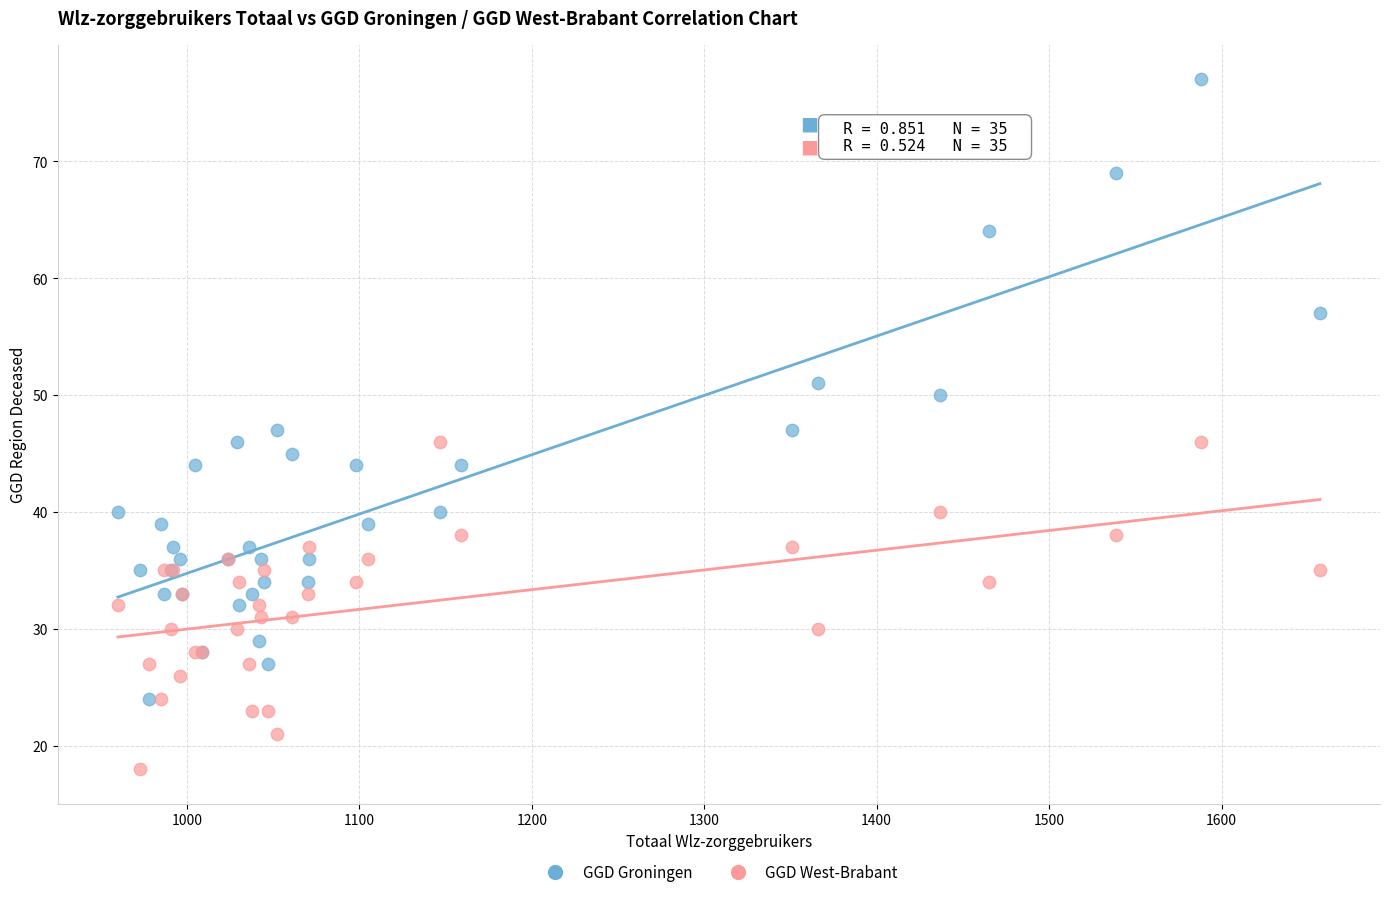

Which series reaches the maximum Y coordinate?

GGD Groningen